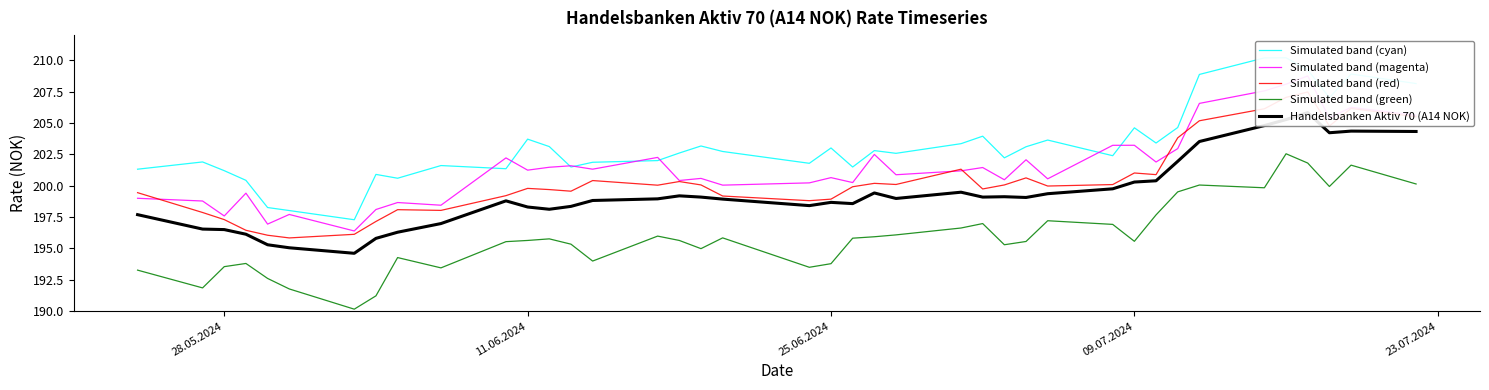

The Simulated band (green) series shows 82.9 at 11.06.2024. True or false?

False